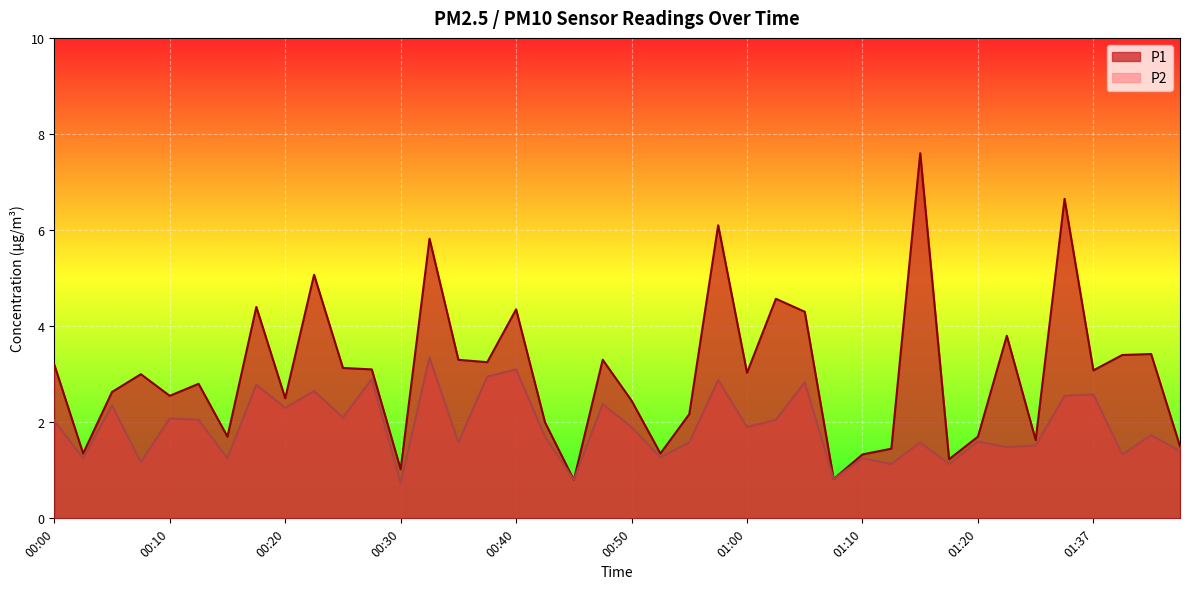

Which series has the largest total across all categories?

P1